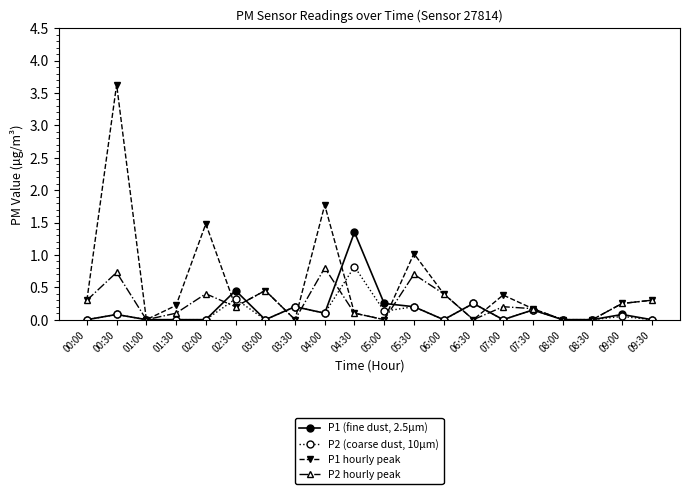

In P1 hourly peak, how many points are higher than both neighbors (excluding endpoints)?

6